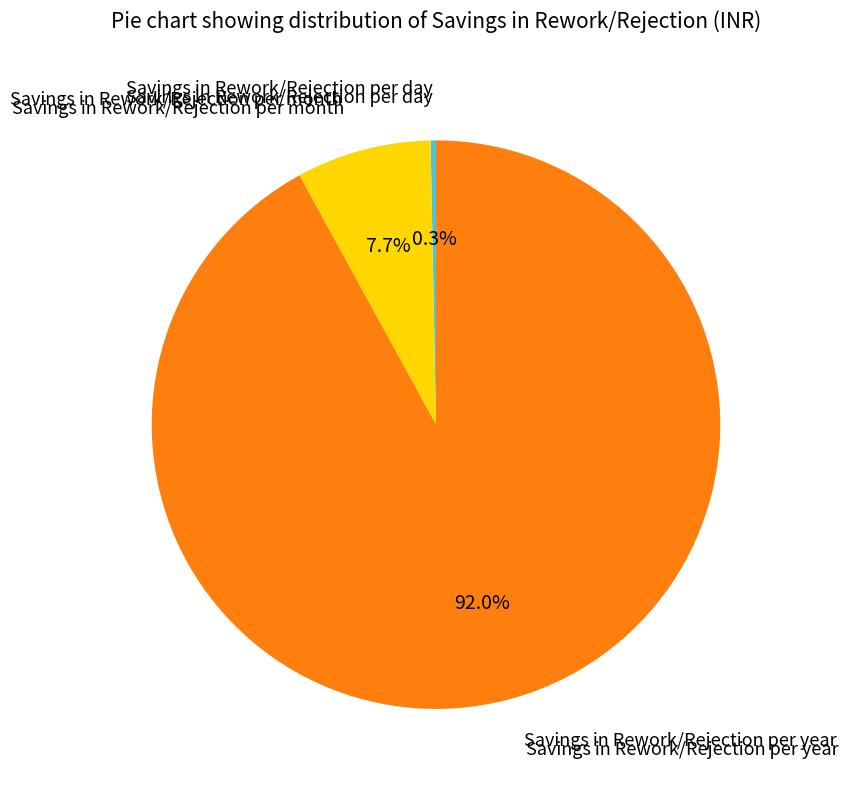

Is there a majority slice in this chart?

Yes